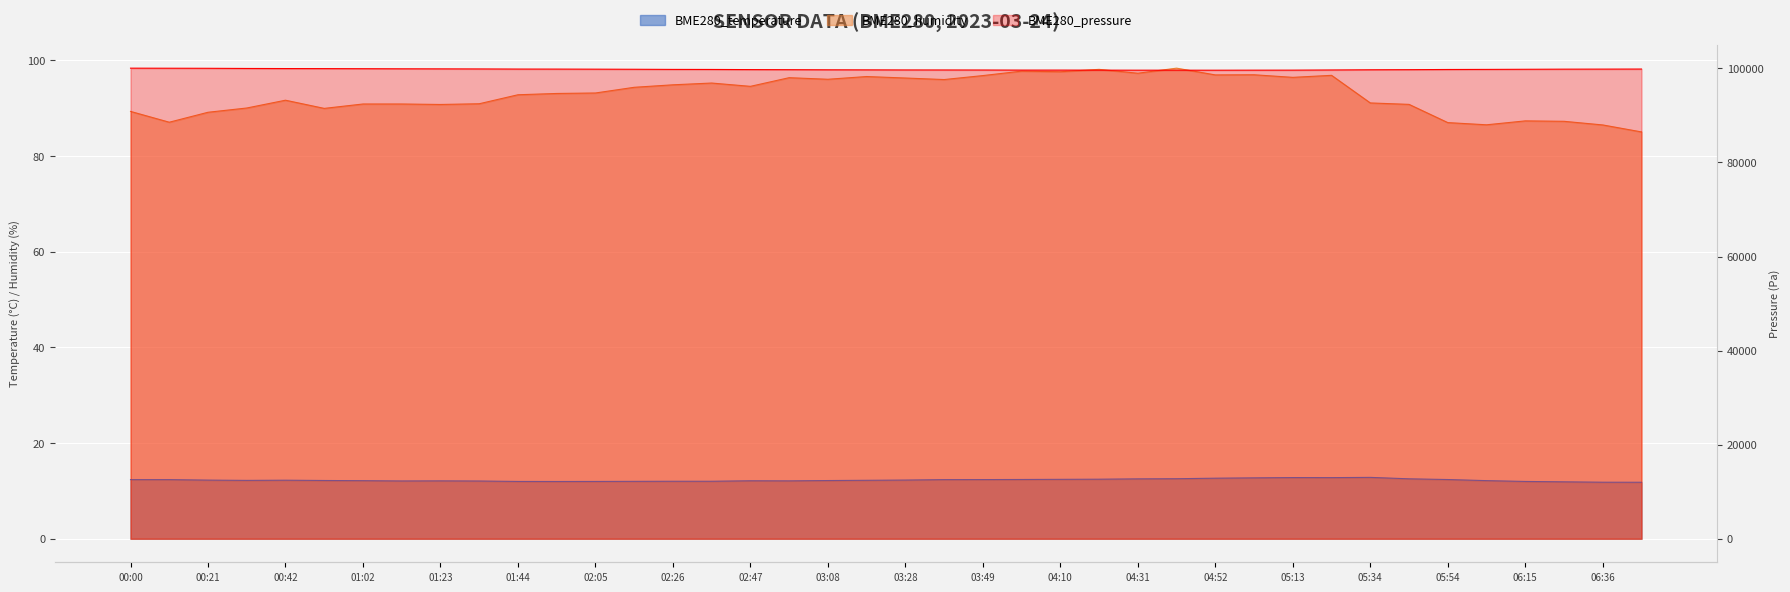

How many data points does each series have?

40